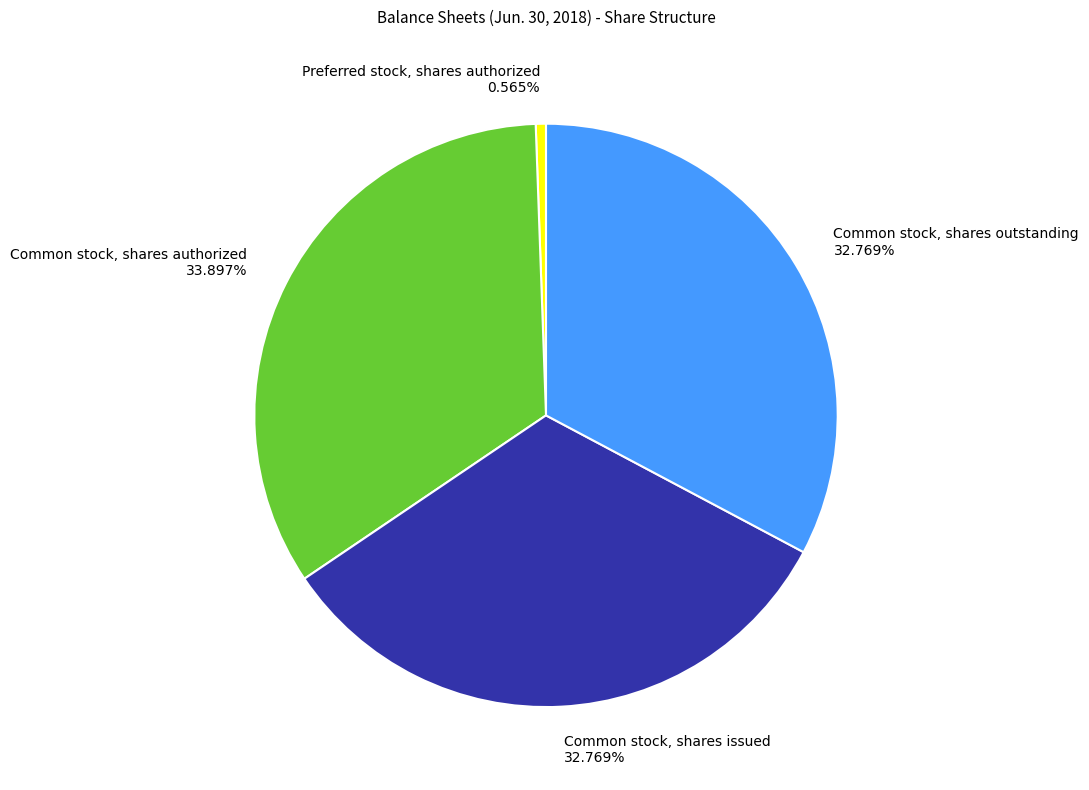

Count the number of slices in the pie.

4